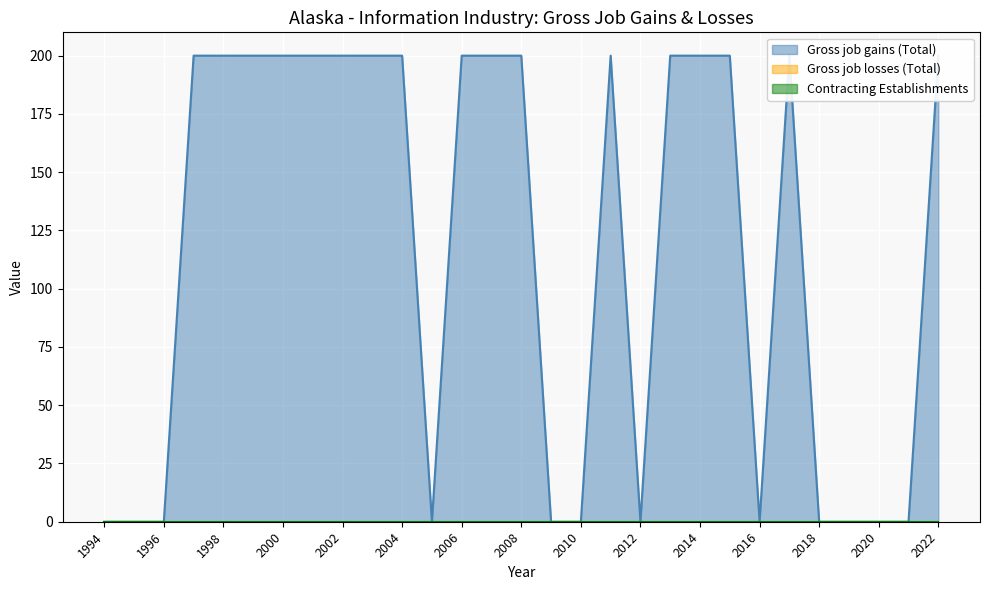

Reading left to right, list all the values displayed in this chart.

Gross job gains (Total): 0	0	0	200	200	200	200	200	200	200	200	0	200	200	200	0	0	200	0	200	200	200	0	200	0	0	0	0	200
Gross job losses (Total): 0	0	0	0	0	0	0	0	0	0	0	0	0	0	0	0	0	0	0	0	0	0	0	0	0	0	0	0	0
Contracting Establishments: 0	0	0	0	0	0	0	0	0	0	0	0	0	0	0	0	0	0	0	0	0	0	0	0	0	0	0	0	0